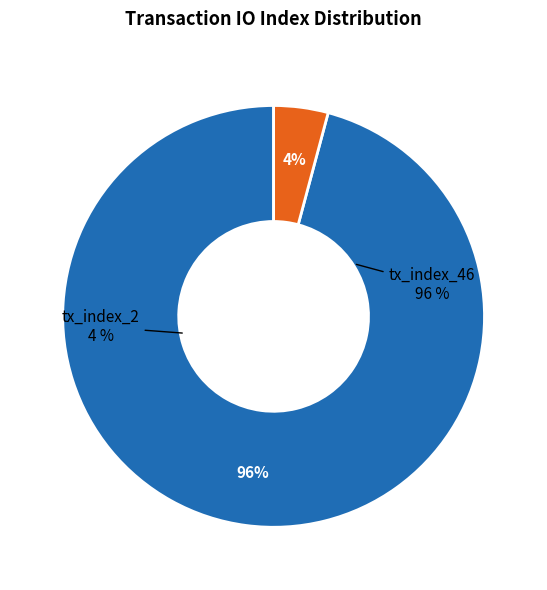

Is the sum of tx_index_46 and tx_index_2 greater than half?

Yes